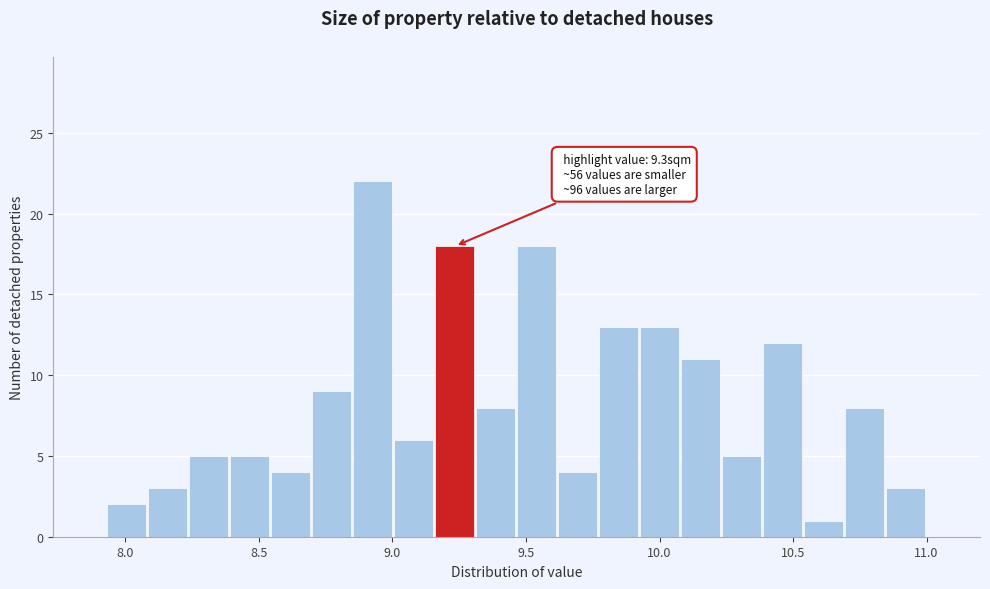

Around what value on the x-axis is the tallest bar? Give the approximate position of its centre, as read against the axis.

8.90